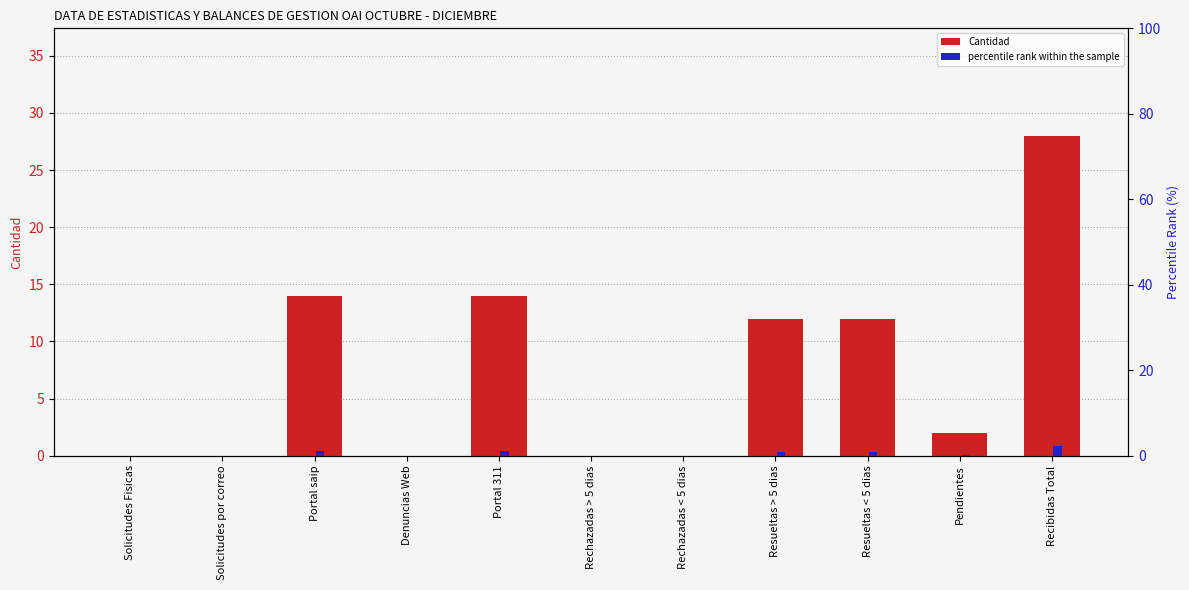

Reading right to left, extract all data points from this chart.

Cantidad: Recibidas Total=28.0	Pendientes=2.0	Resueltas < 5 dias=12.0	Resueltas > 5 dias=12.0	Rechazadas < 5 dias=0.0	Rechazadas > 5 dias=0.0	Portal 311=14.0	Denuncias Web=0.0	Portal saip=14.0	Solicitudes por correo=0.0	Solicitudes Fisicas=0.0
percentile rank within the sample: Recibidas Total=2.2	Pendientes=0.2	Resueltas < 5 dias=1.0	Resueltas > 5 dias=1.0	Rechazadas < 5 dias=0.0	Rechazadas > 5 dias=0.0	Portal 311=1.1	Denuncias Web=0.0	Portal saip=1.1	Solicitudes por correo=0.0	Solicitudes Fisicas=0.0